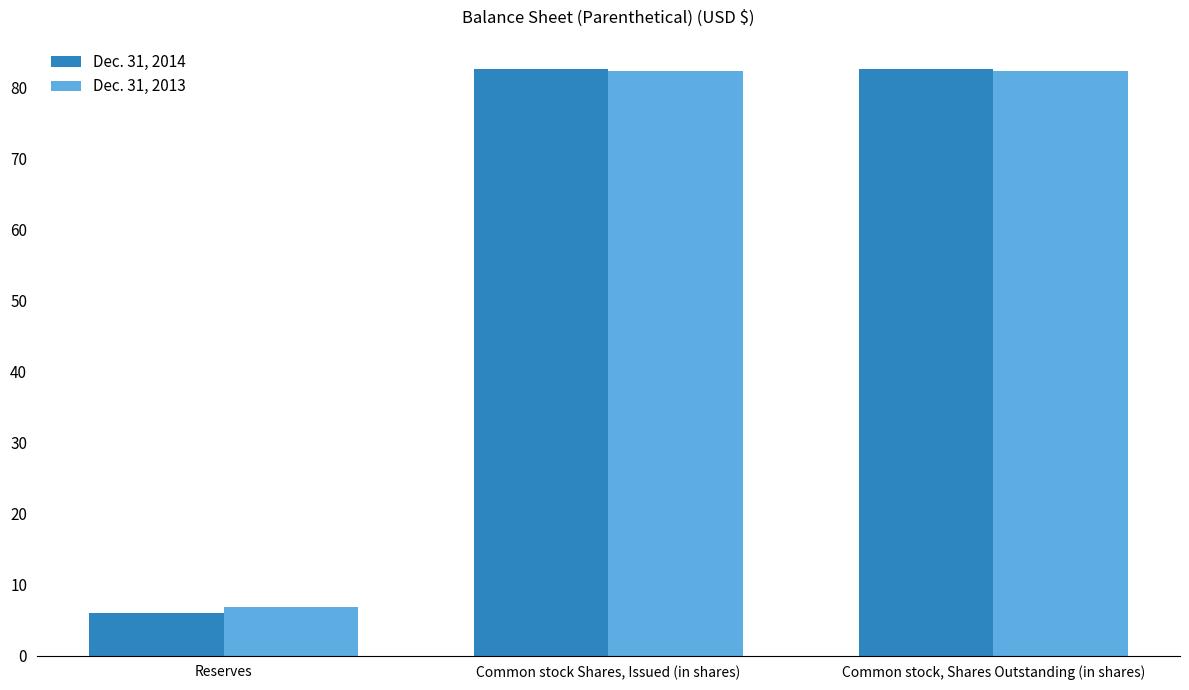

What is the greatest value displayed?

82.6